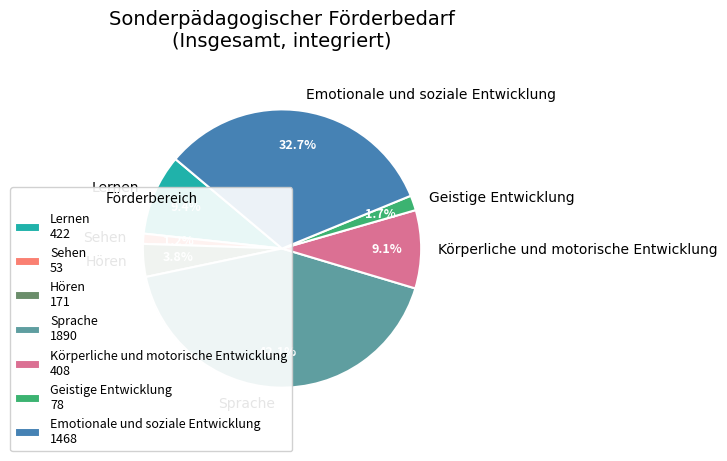

Does any single category account for the majority?

No